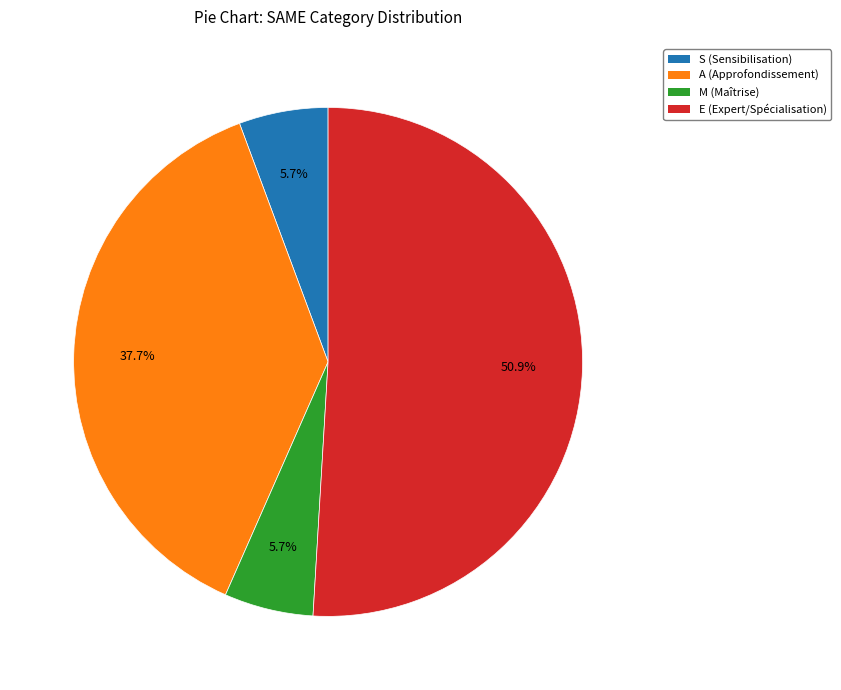

Between E and M, which is larger?

E